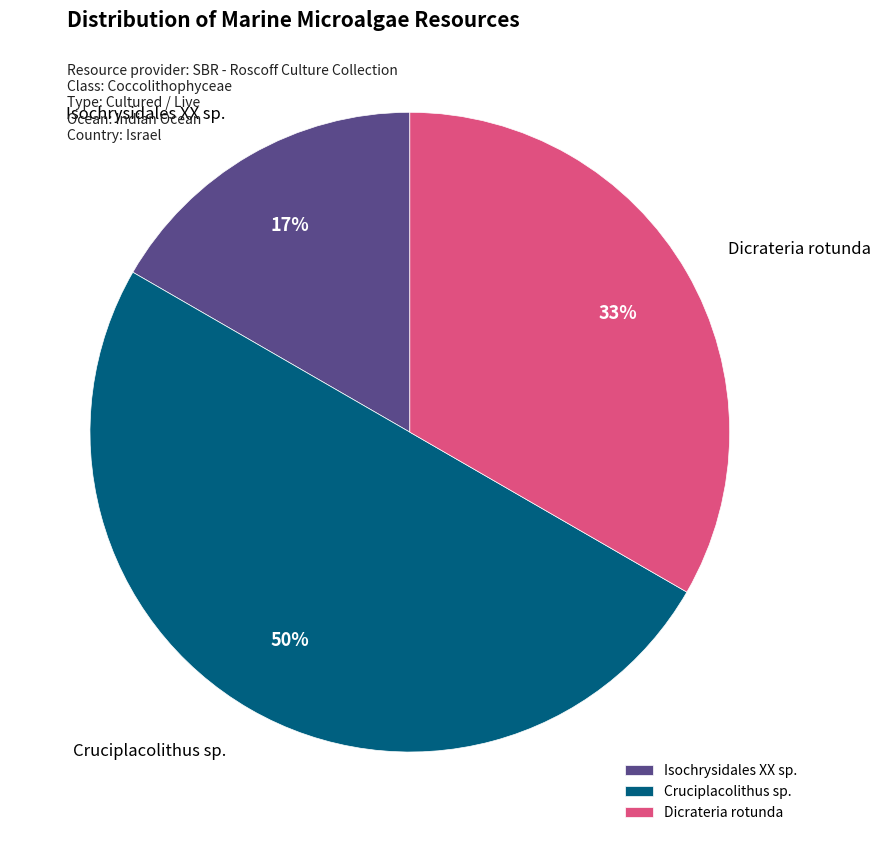

To the nearest percent, what portion does Cruciplacolithus sp. represent?

50%